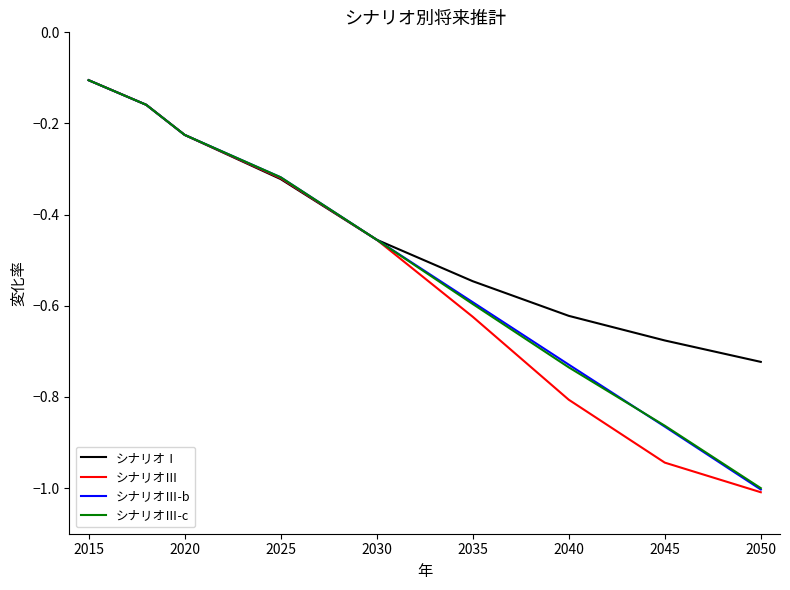

Which series has the largest range (max minus min)?

シナリオⅢ